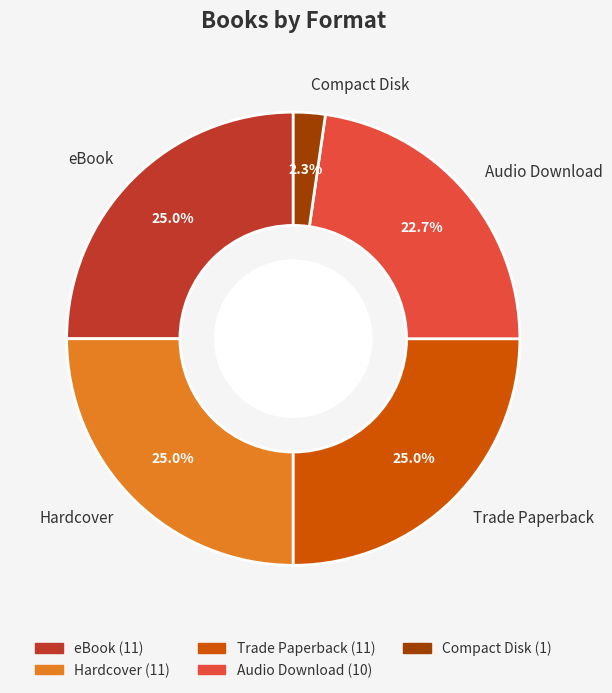

How much of the chart is everything except Audio Download?

77.3%